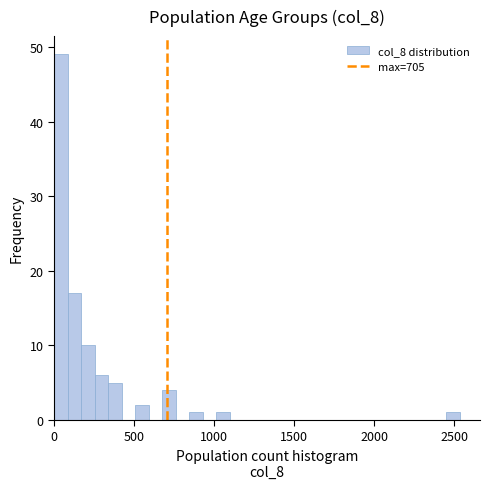

Read against the x-axis, roughly where is the centre of the tallest bar?

50